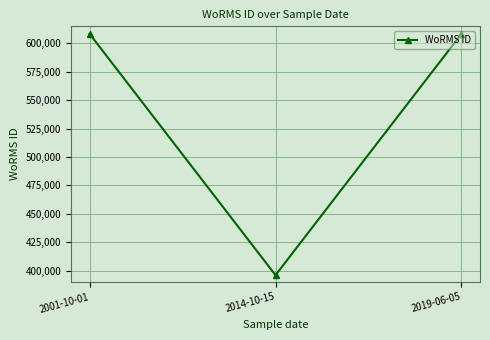

Does the chart display data point markers on the line(s)?

Yes